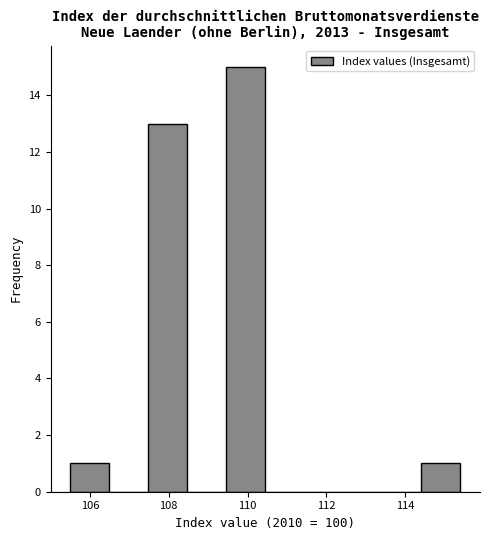

How tall is the bar that spans 107.4 to 108.4 on the x-axis? Neither the bar edges nor the heights are printed on the chart, so give them approximately, as read against the axes.

13